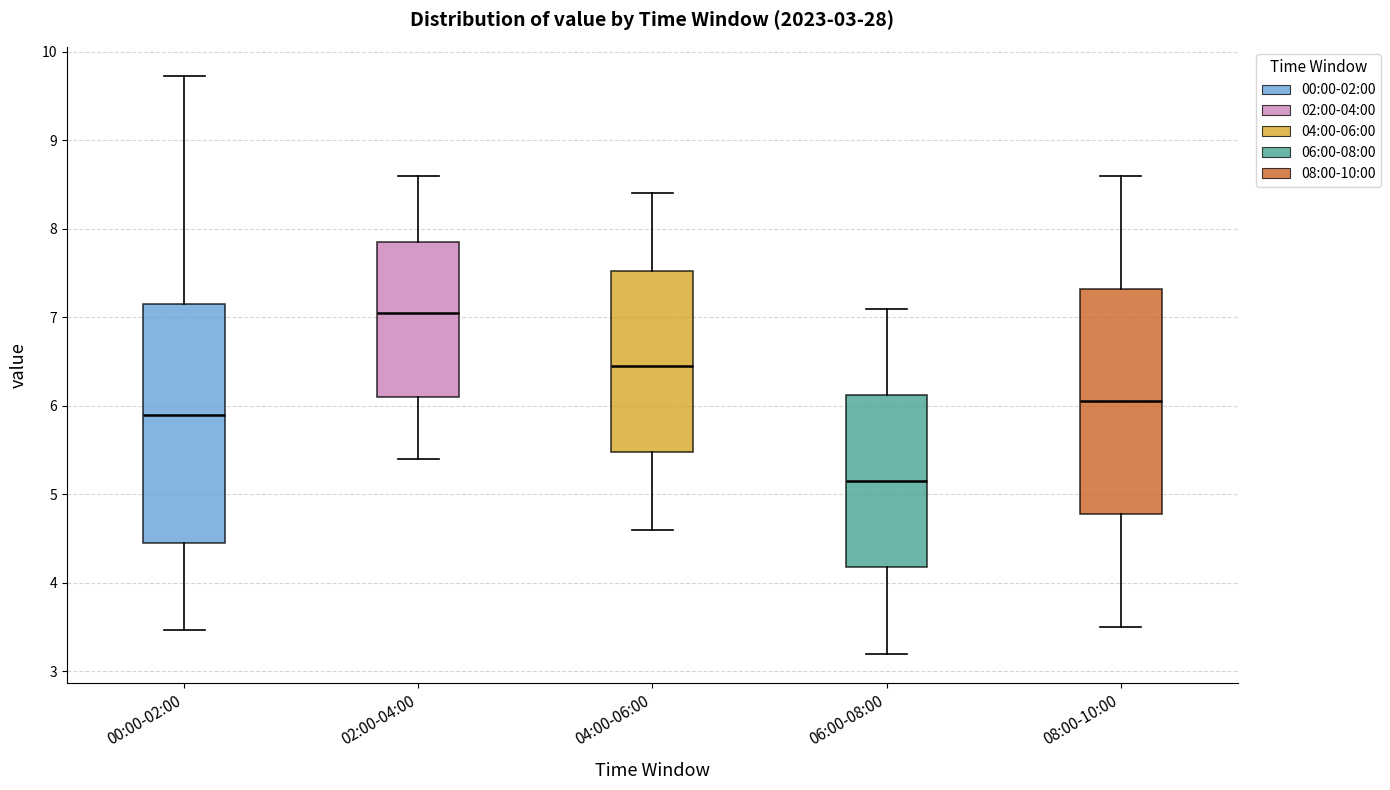

Reading left to right, read every box against the y-axis: the position of its median line, the range the box covers, and the ends of its whiskers. The values are not printed on the chart, so give them approximately, as read against the axis.

00:00-02:00: median 5.9, box 4.5 to 7.1, whiskers 3.5 to 9.7
02:00-04:00: median 7.1, box 6.1 to 7.9, whiskers 5.4 to 8.6
04:00-06:00: median 6.5, box 5.5 to 7.5, whiskers 4.6 to 8.4
06:00-08:00: median 5.2, box 4.2 to 6.1, whiskers 3.2 to 7.1
08:00-10:00: median 6.1, box 4.8 to 7.3, whiskers 3.5 to 8.6